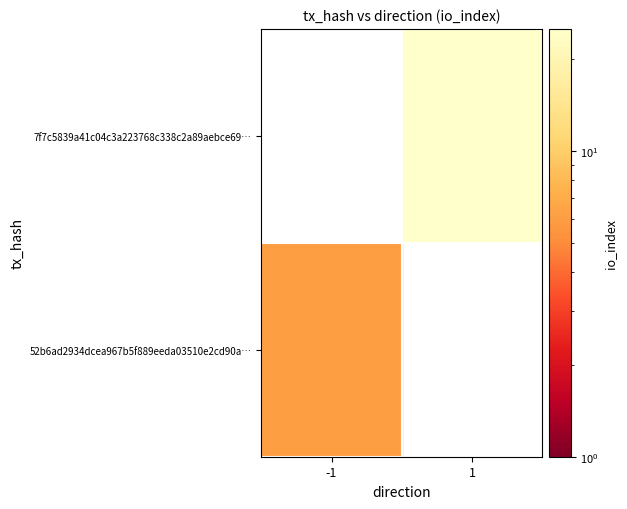

How many data points in 52b6ad2934dcea967b5f889eeda03510e2cd90a are less than 0?

1